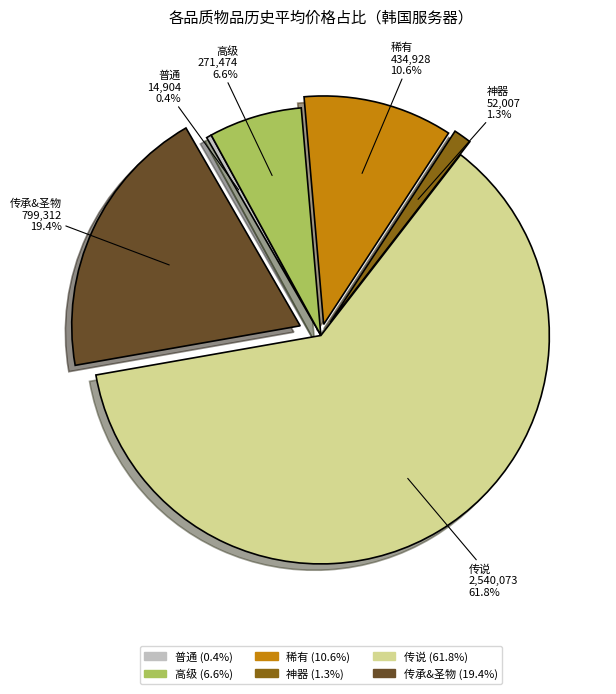

To the nearest percent, what is the difference between the 传说 and 稀有 slice percentages?

51%